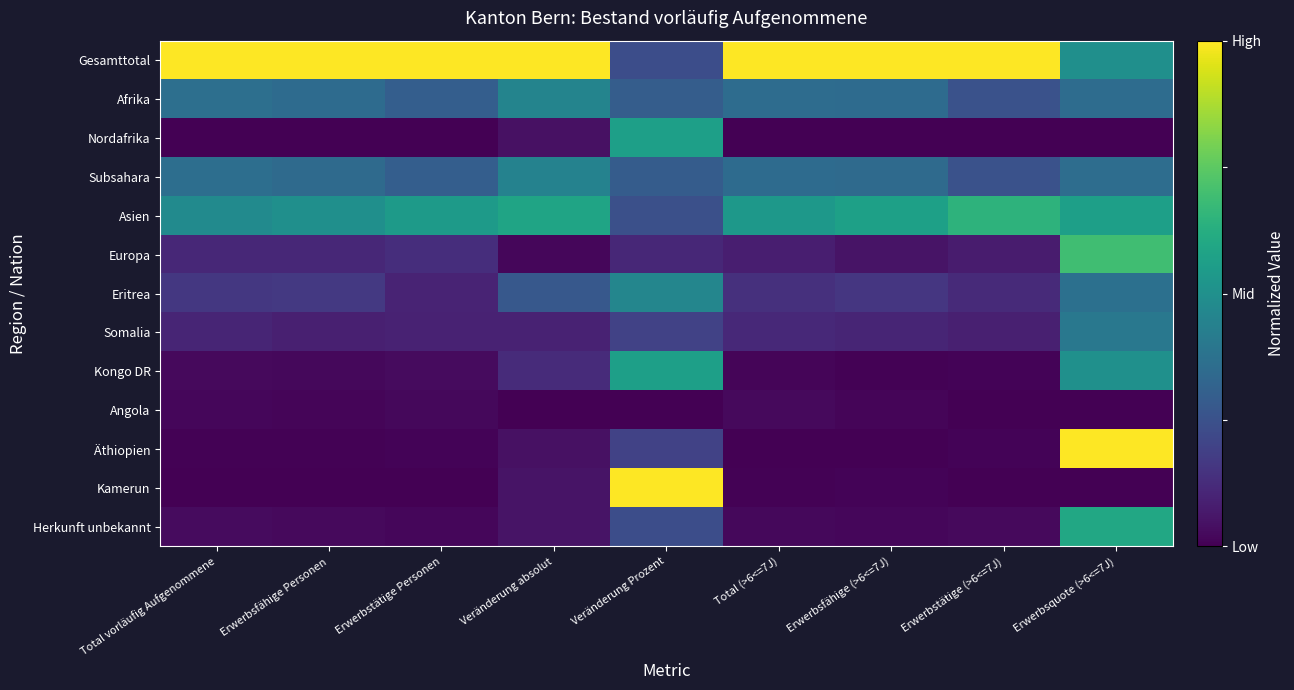

At which category does the chart reach its peak across all series?

Total vorläufig Aufgenommene